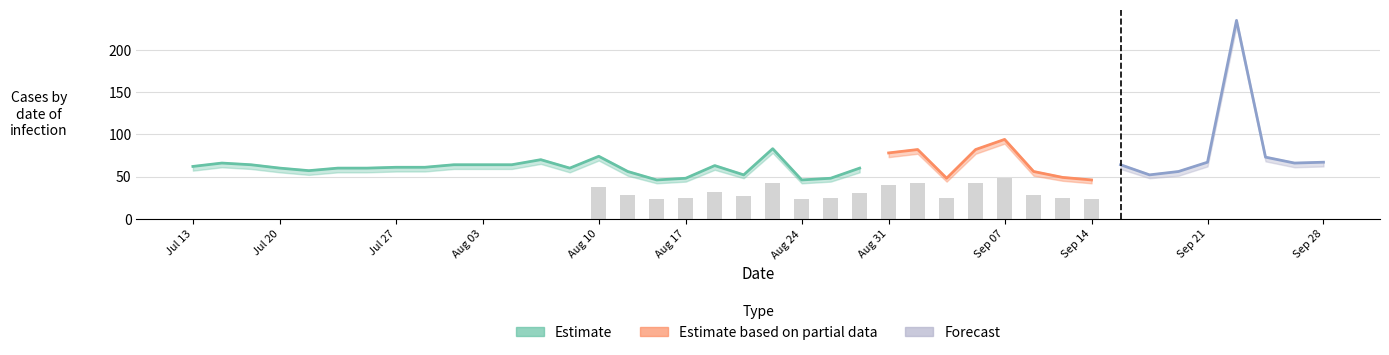

The C series shows 25 at 7. True or false?

False